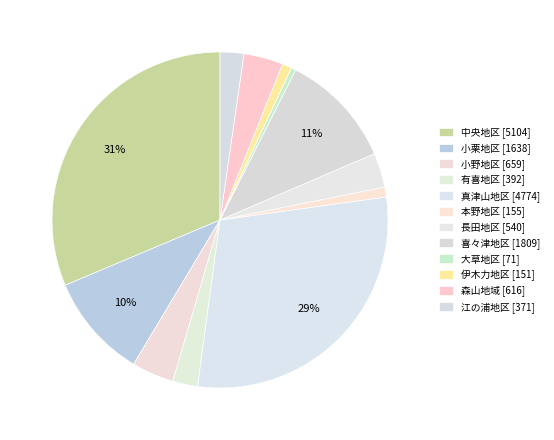

Is there any slice that represents more than half of the pie?

No